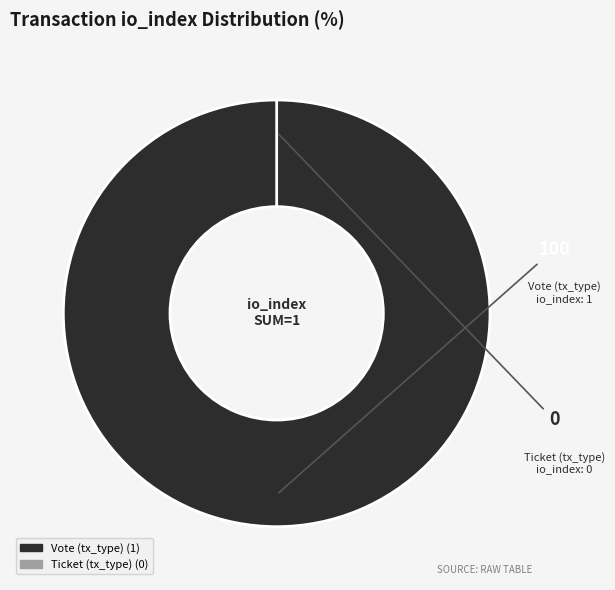

To the nearest percent, what is the difference between the Ticket (tx_type) and Vote (tx_type) slice percentages?

100%